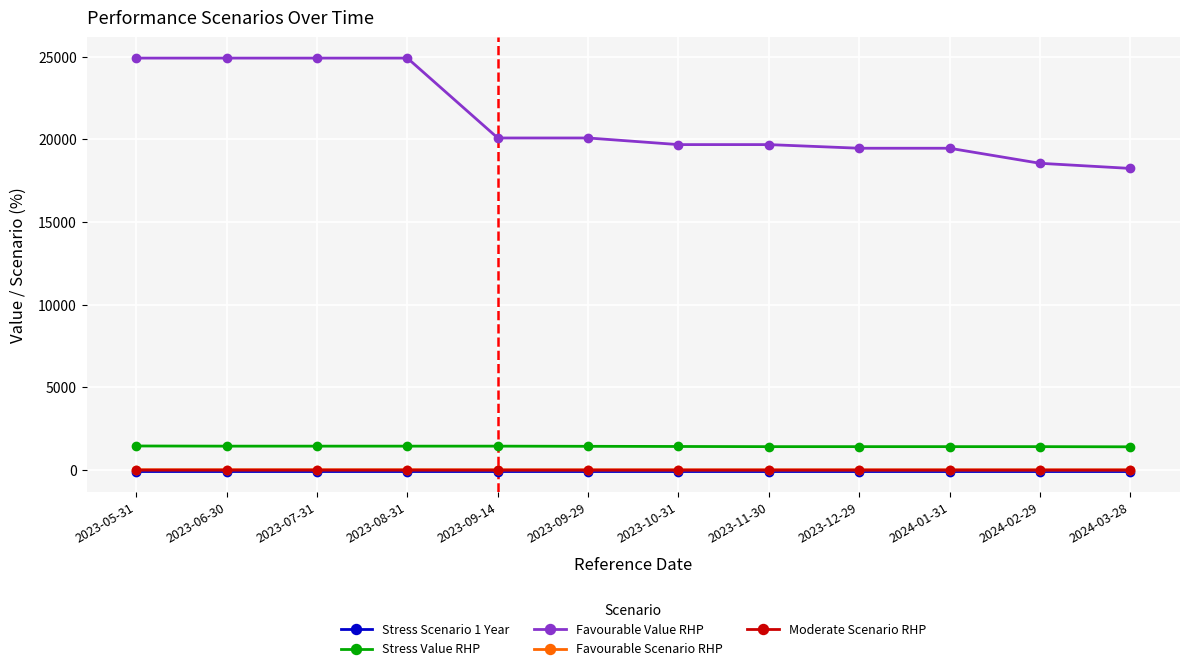

The value of Stress Value RHP at 2023-06-30 is 1450.0. True or false?

True